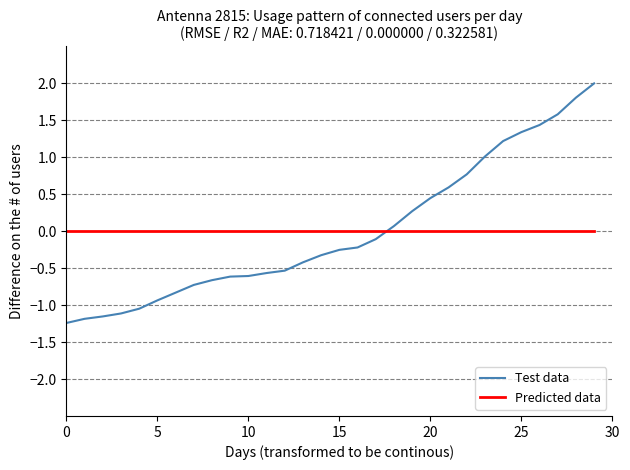

How many intersections are there between Test data and Predicted data?

1